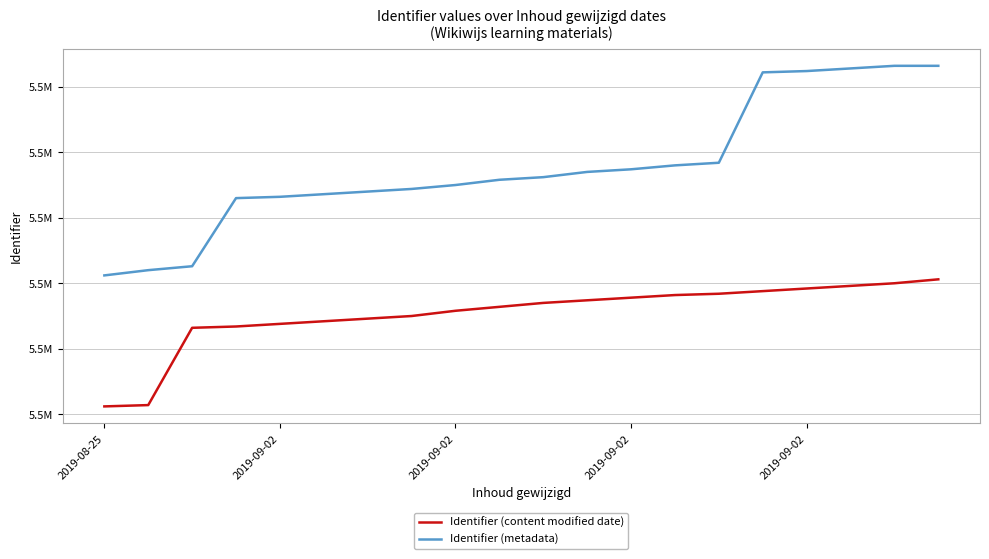

Is this an area chart (filled region under the line)?

No